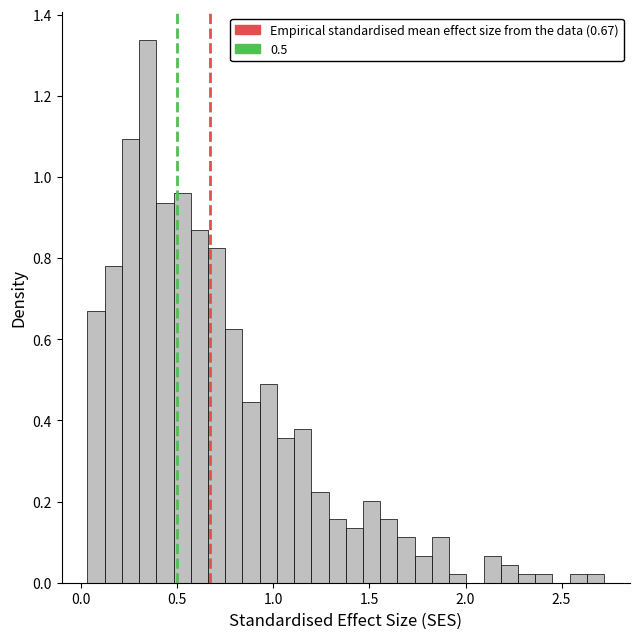

Around what value on the x-axis is the tallest bar? Give the approximate position of its centre, as read against the axis.

0.35